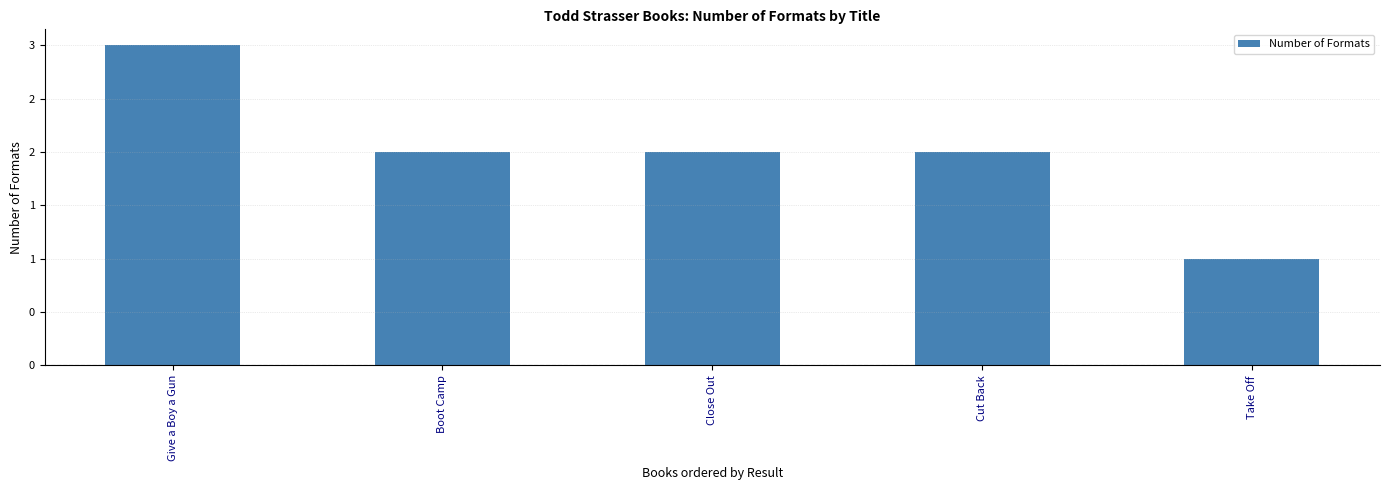

Which has a higher value, Give a Boy a Gun or Take Off?

Give a Boy a Gun